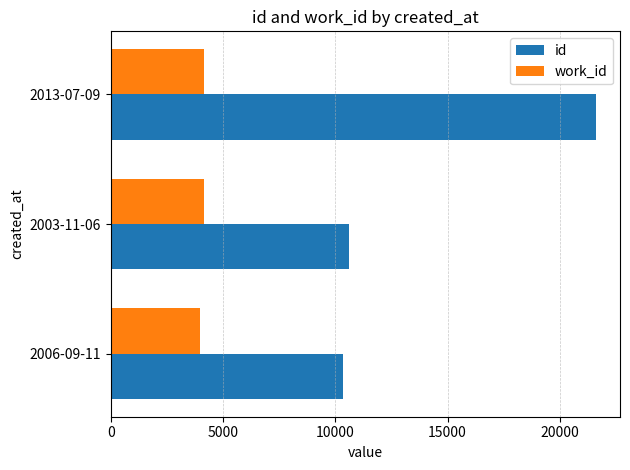

What is the maximum value shown in the chart?

21598